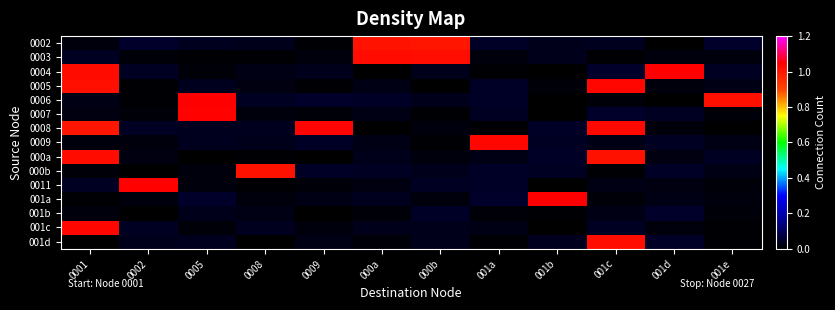

Count the number of data series in this chart.

15